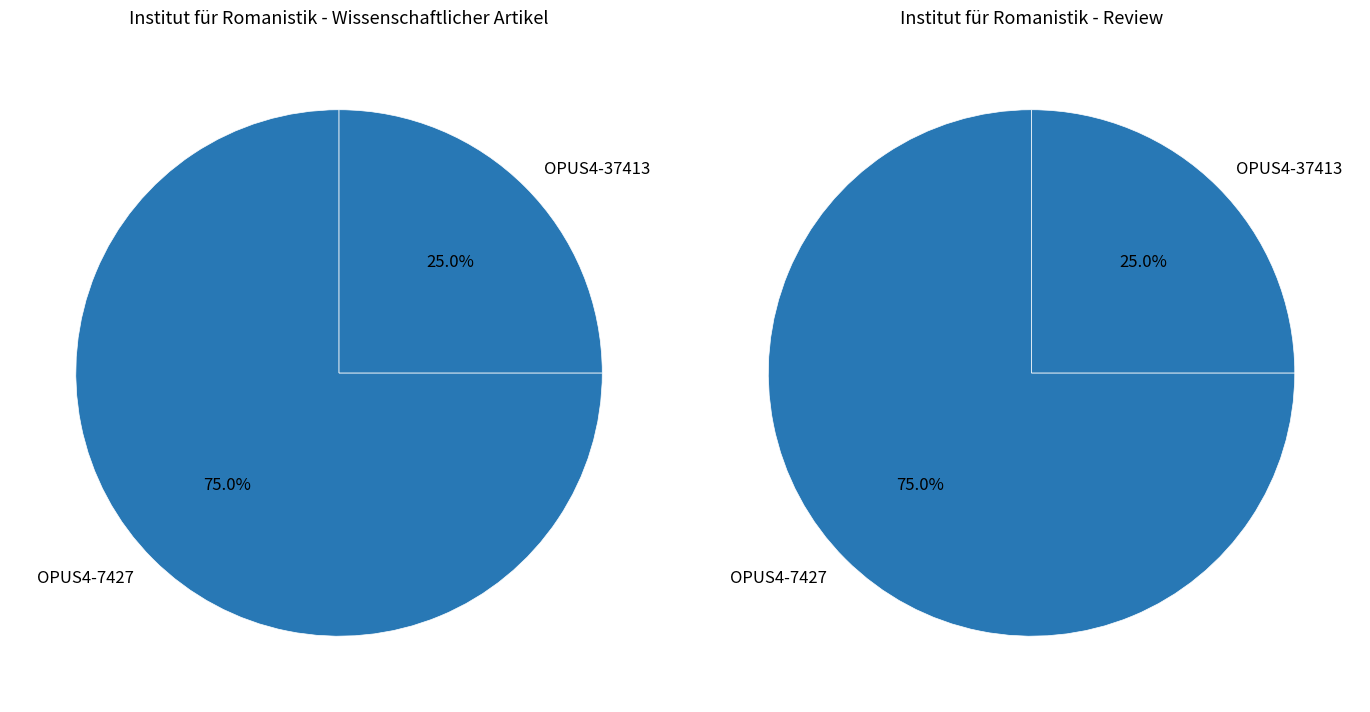

Which slice is the smallest?

OPUS4-37413